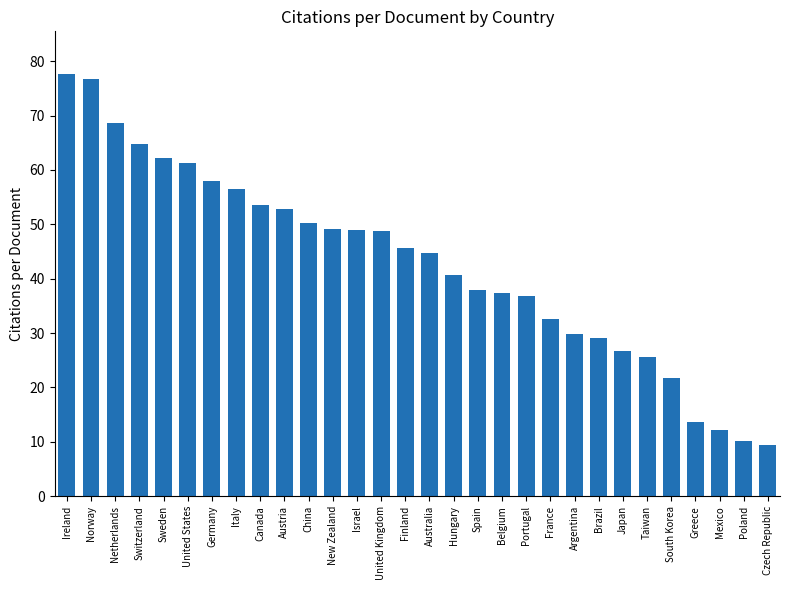

What is the average value?

42.8